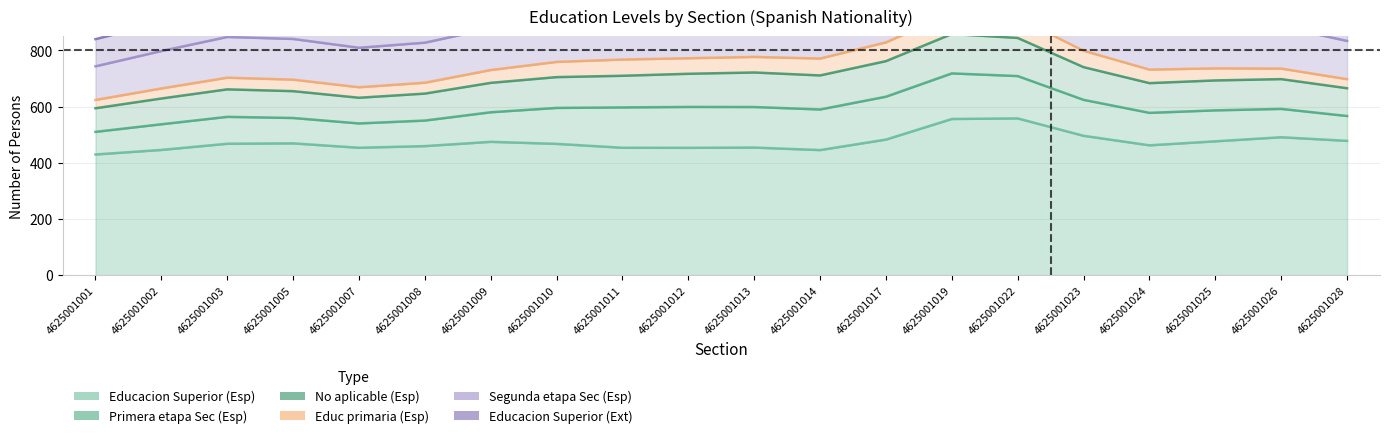

What are all the series names shown in the legend?

Educacion Superior (Esp), Primera etapa Sec (Esp), No aplicable (Esp), Educ primaria (Esp), Segunda etapa Sec (Esp), Educacion Superior (Ext)